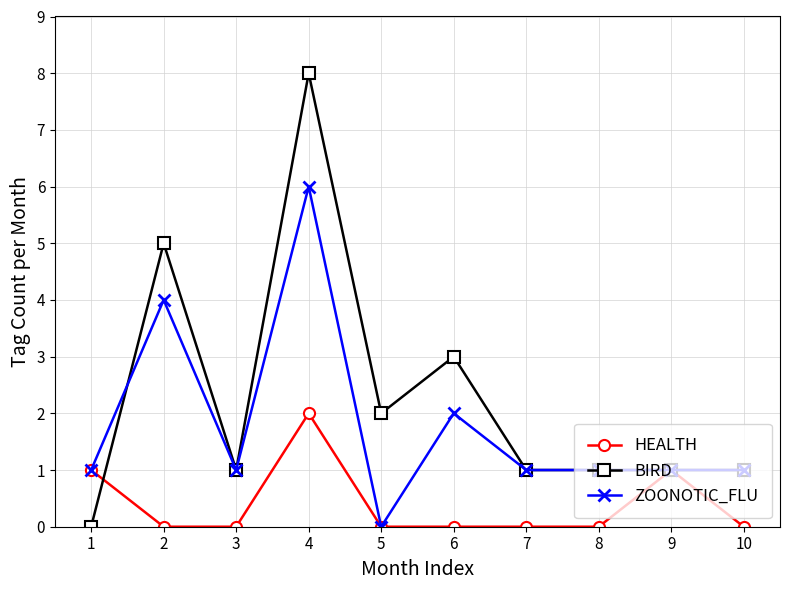

Is the value of BIRD at 9 greater than the value of HEALTH at 5?

Yes